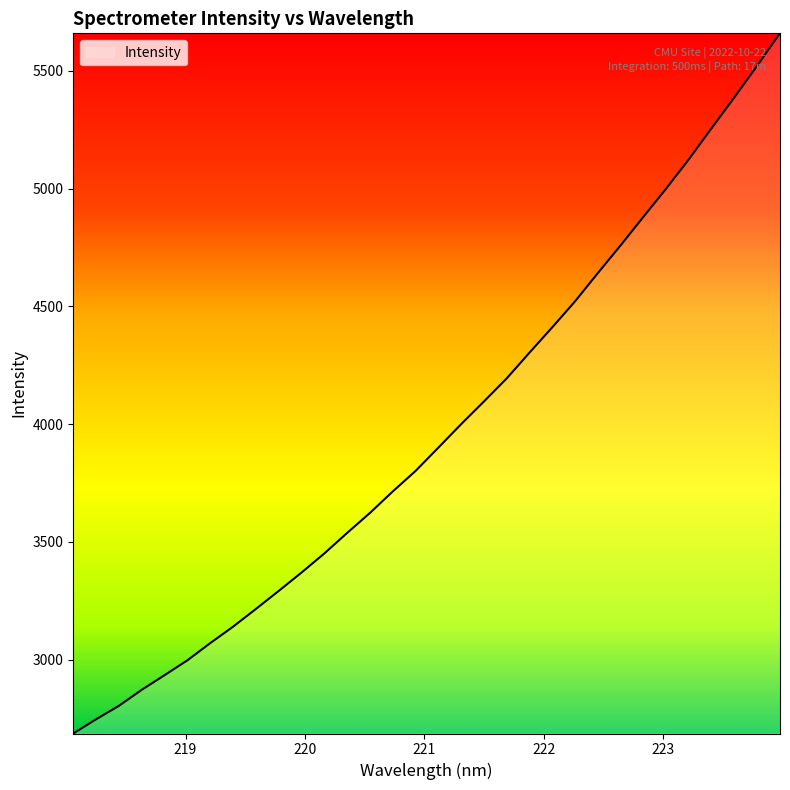

What is the maximum value shown in the chart?

5659.4